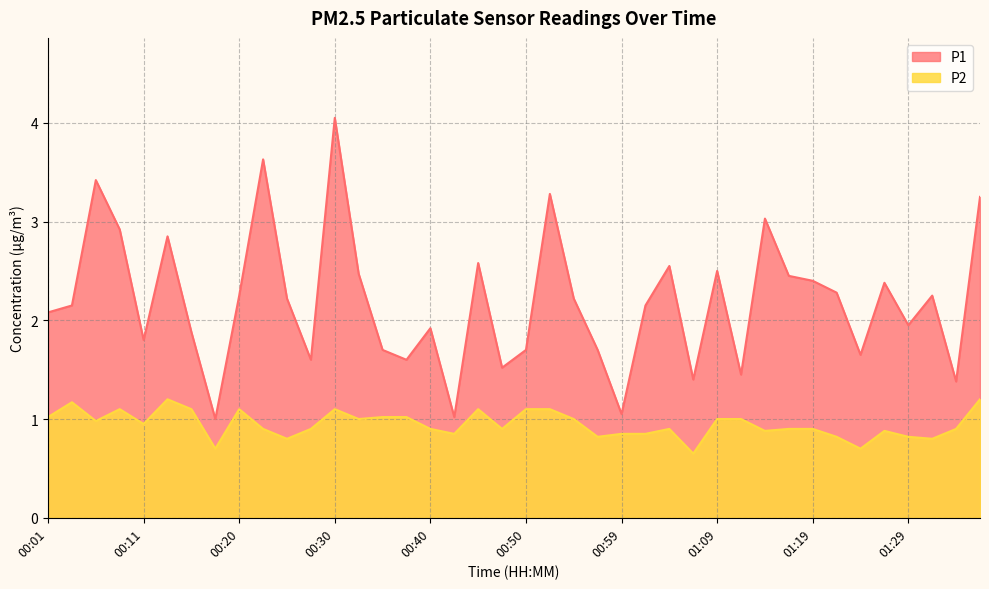

What is the spread (max minus min) of values at 01:07?

0.7